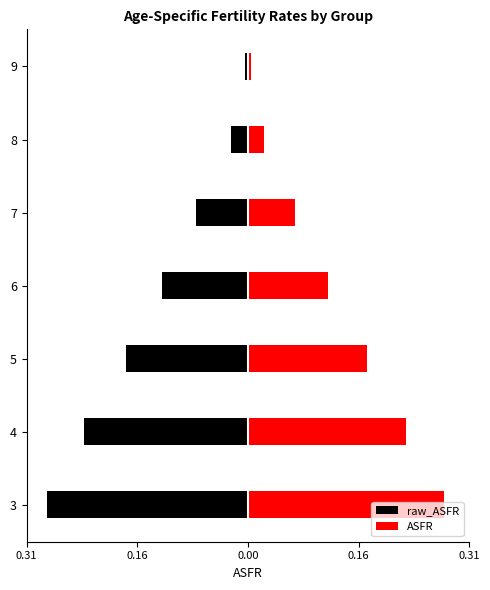

Read the ASFR value at 3.

0.3